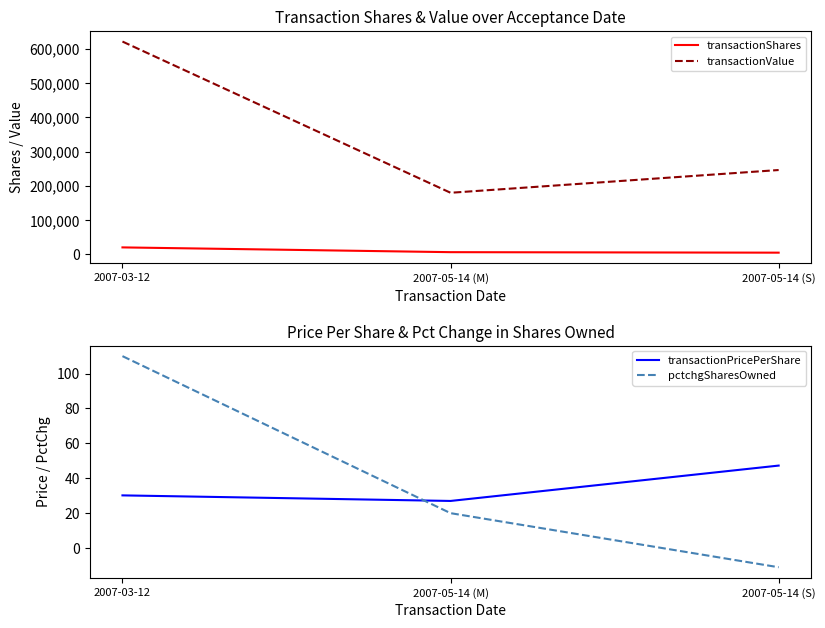

What is the value of the transactionShares point at the 2nd from the left?

6667.0